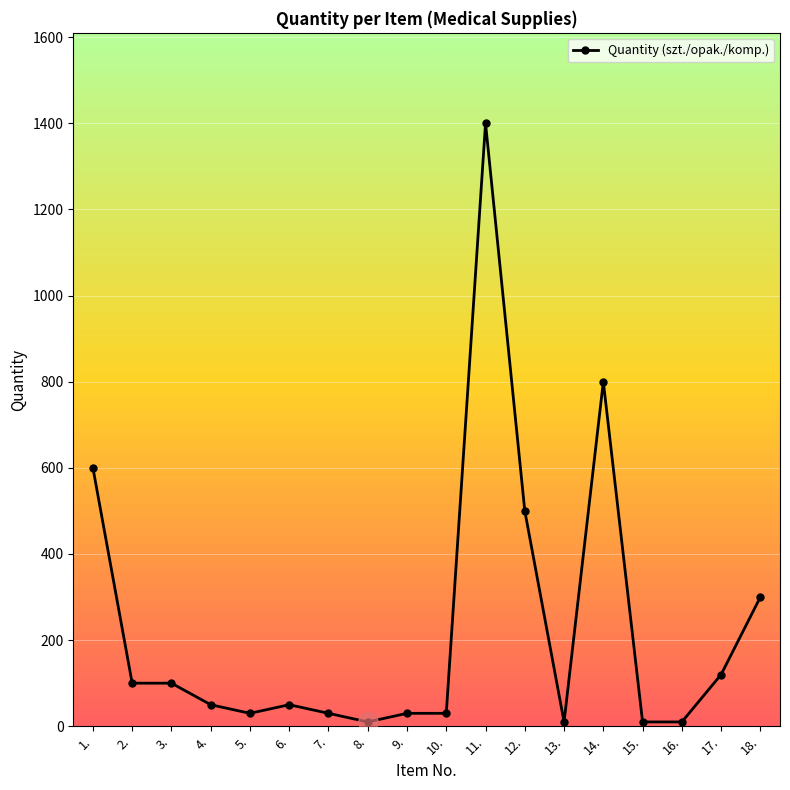

What is the change in value from 6. to 17.?

+70